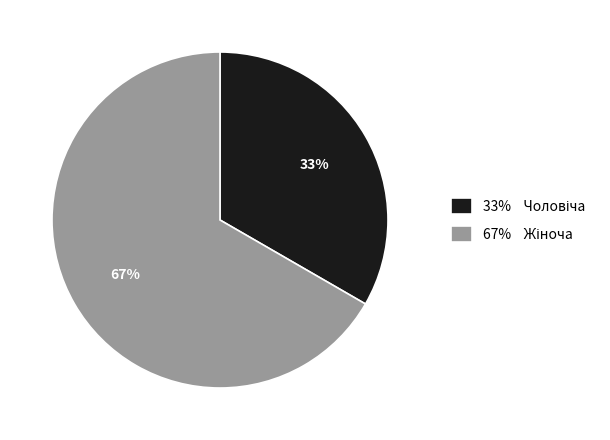

Is there any slice that represents more than half of the pie?

Yes